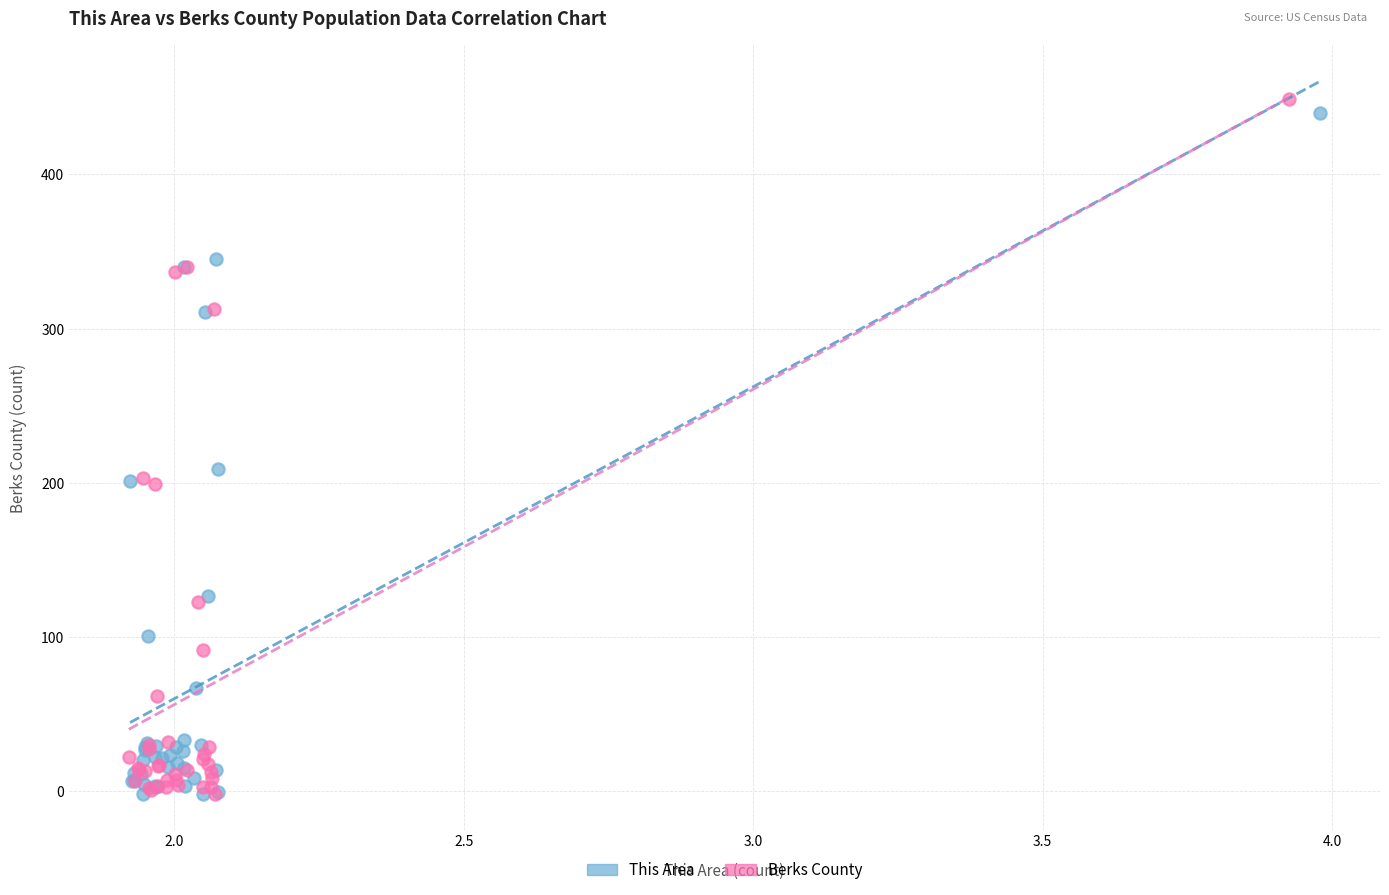

What are all the series names shown in the legend?

This Area, Berks County